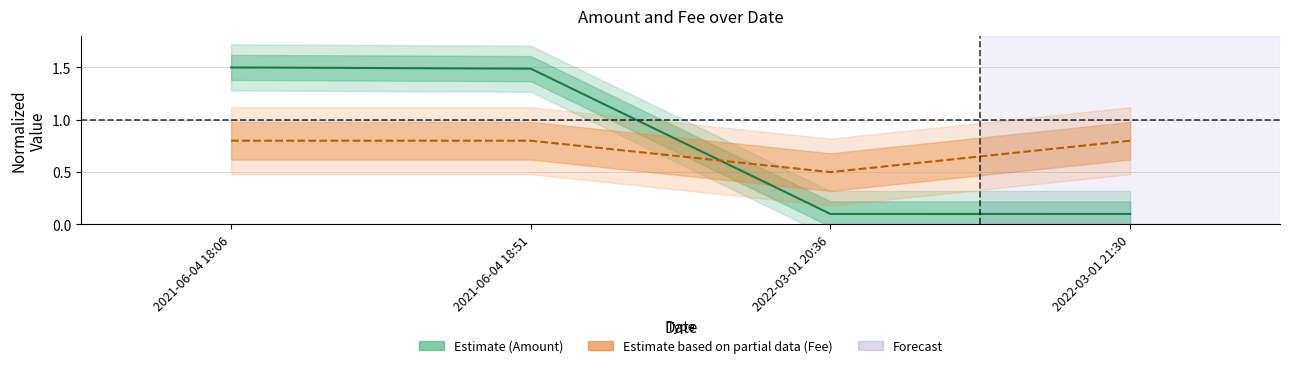

What is the spread (max minus min) of values at 2022-03-01 20:36?

0.4